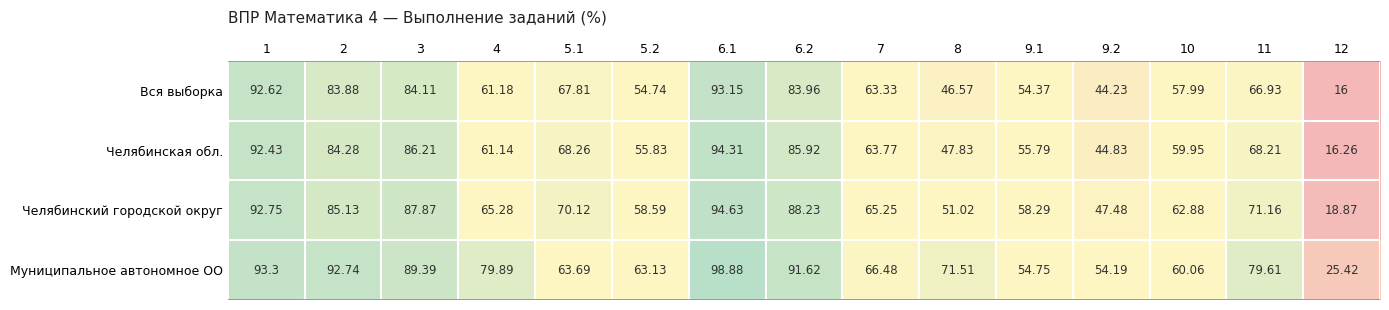

At 8, list the series in order from smallest to largest.

Вся выборка, Челябинская обл., Челябинский городской округ, Муниципальное автономное ОО